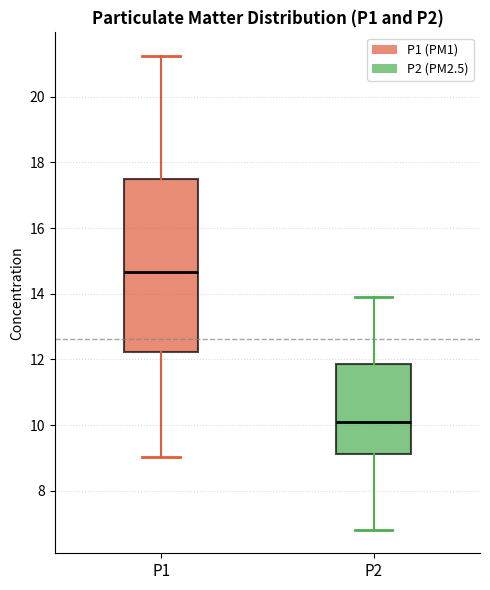

Reading left to right, transcribe this box plot: for each box, give where its median line is, the range the box spans, and where its two whiskers end, as read against the y-axis. The values are not printed on the chart, so give them approximately, as read against the axis.

P1: median 14.6, box 12.2 to 17.6, whiskers 9.0 to 21.2
P2: median 10.2, box 9.2 to 11.8, whiskers 6.8 to 14.0